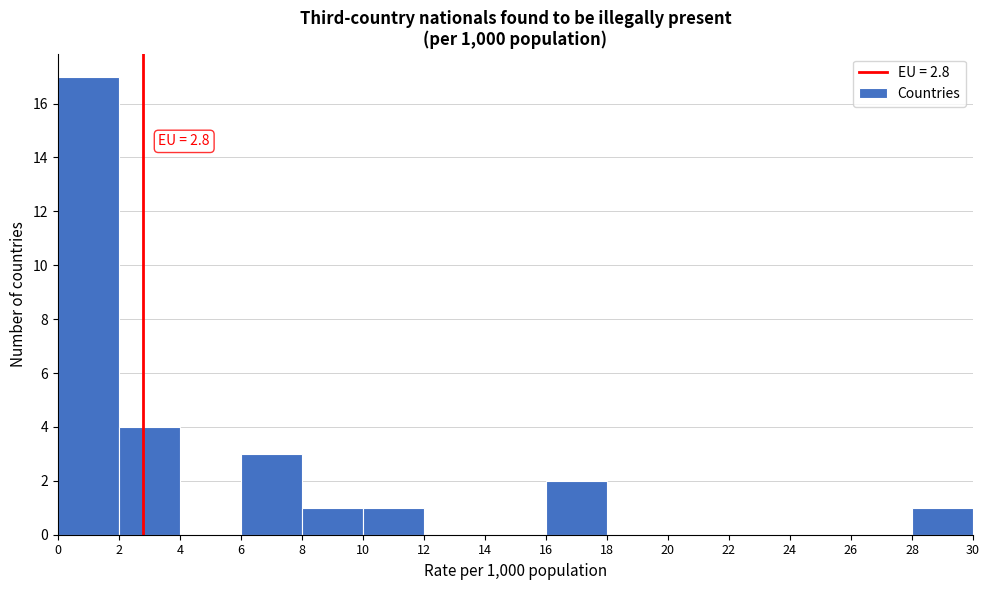

Which range on the x-axis has the tallest bar?

0 to 2